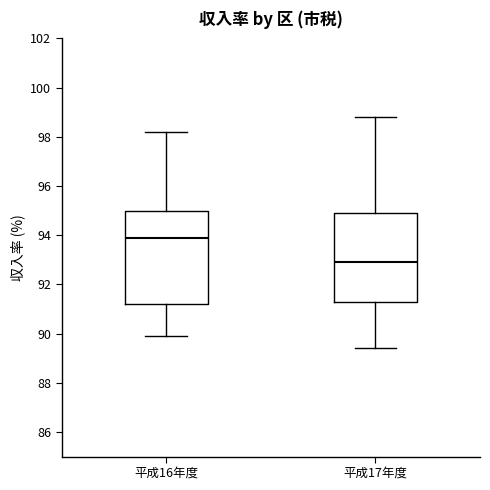

Reading left to right, read every box against the y-axis: the position of its median line, the range the box covers, and the ends of its whiskers. The values are not printed on the chart, so give them approximately, as read against the axis.

平成16年度: median 94.0, box 91.2 to 95.0, whiskers 90.0 to 98.2
平成17年度: median 93.0, box 91.4 to 95.0, whiskers 89.4 to 98.8